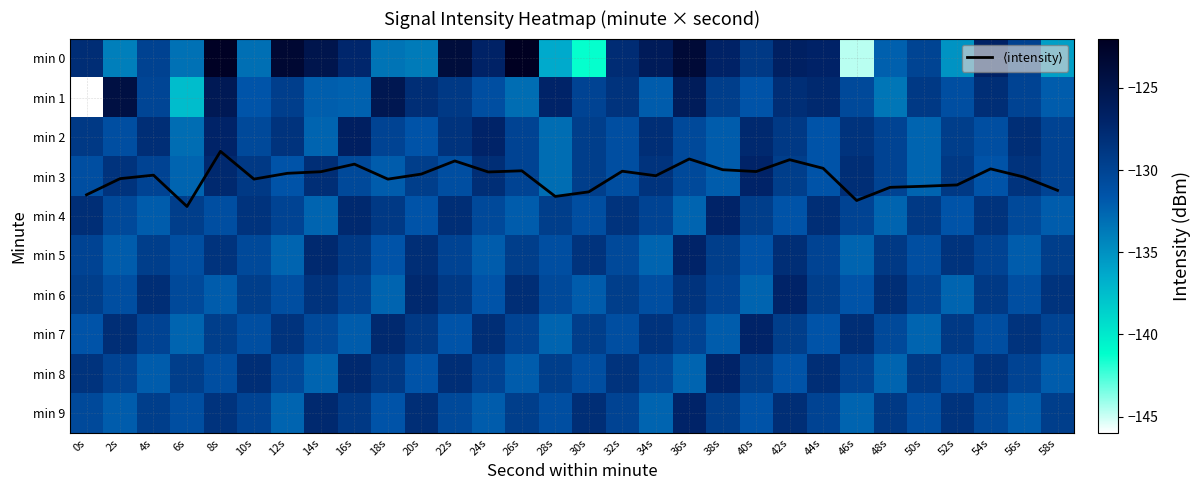

The $\langle$intensity$\rangle$ series shows 0.8 at 40s. True or false?

False